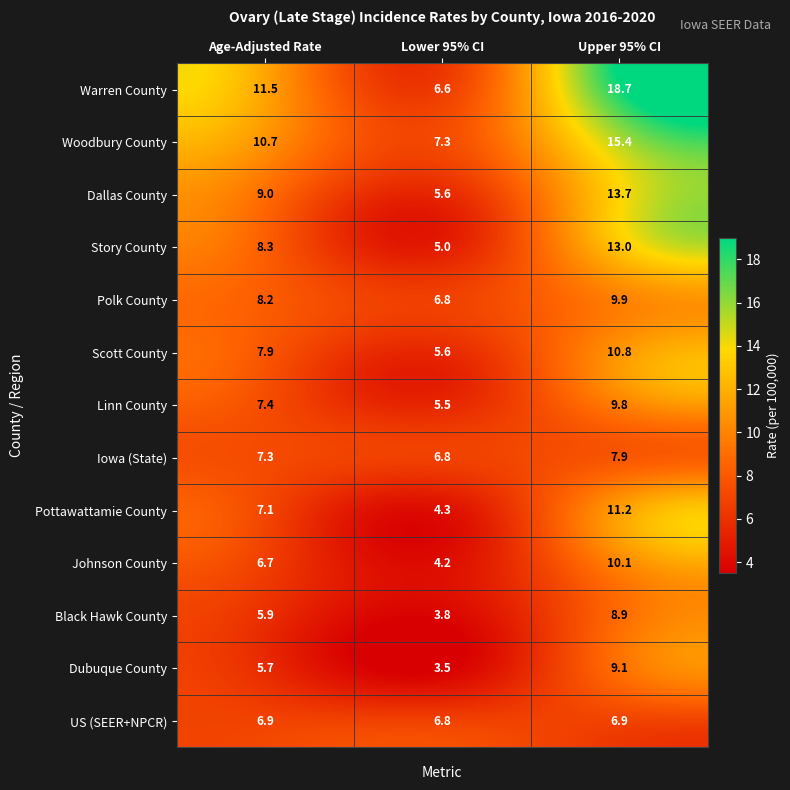

List the labels in order of Woodbury County value, smallest first.

Lower 95% CI, Age-Adjusted Rate, Upper 95% CI